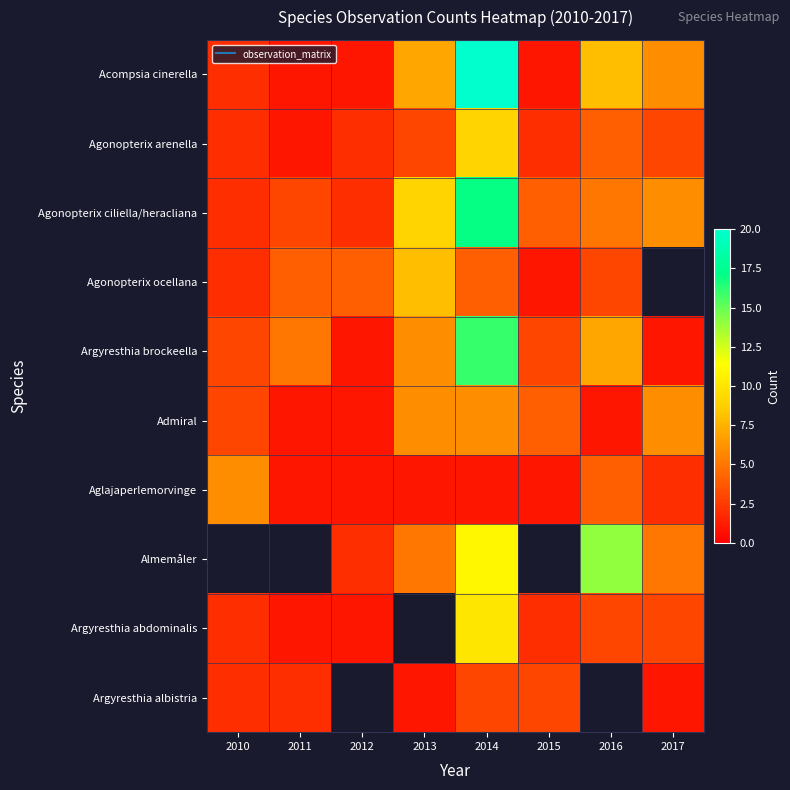

The Agonopterix arenella series shows 2.2 at 2016. True or false?

False